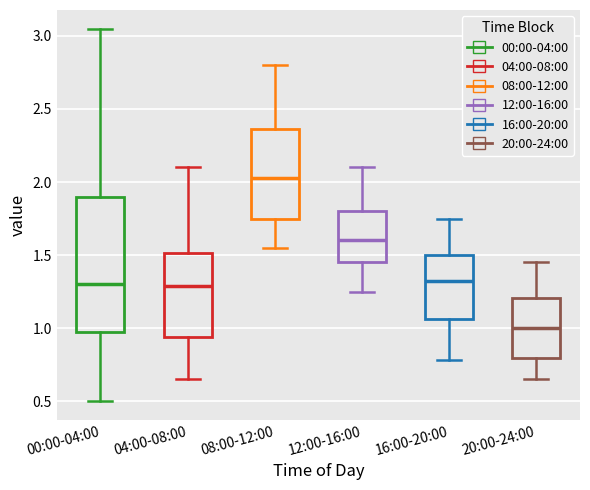

Which box is the tallest, from its lower edge to its upper edge?

00:00-04:00